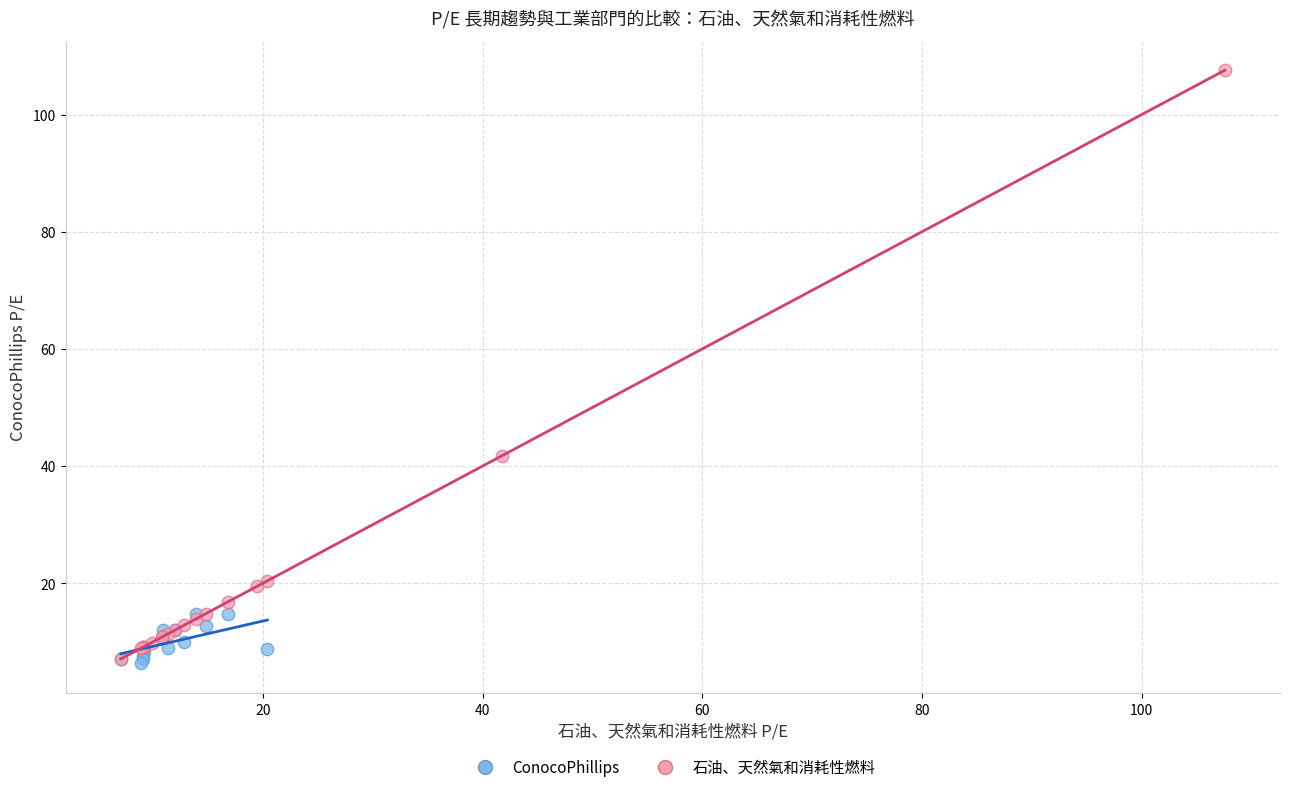

What are all the series names shown in the legend?

ConocoPhillips, 石油、天然氣和消耗性燃料